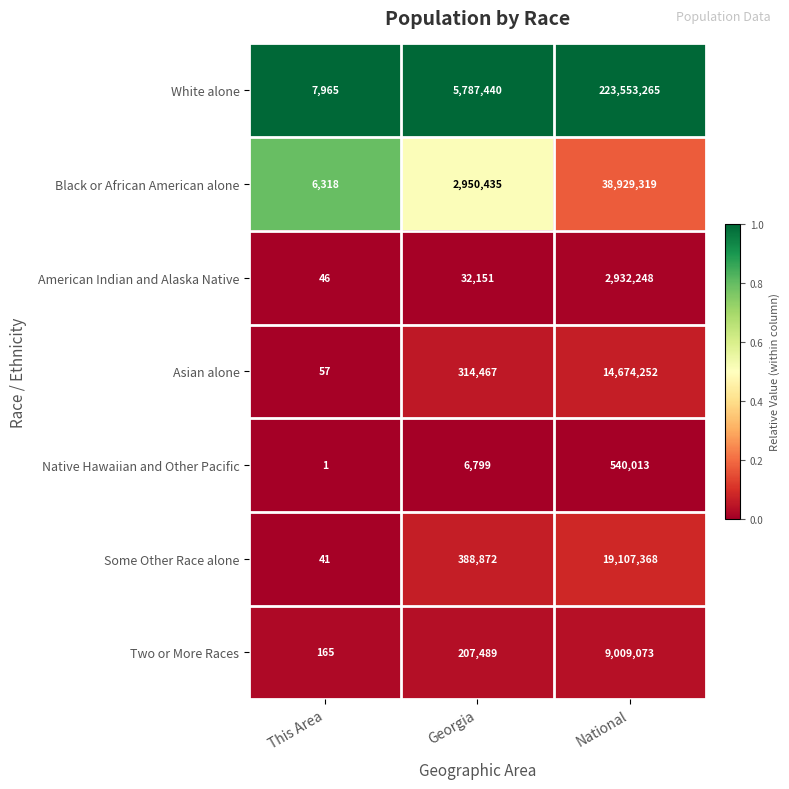

Read the Some Other Race alone value at National.

19107368